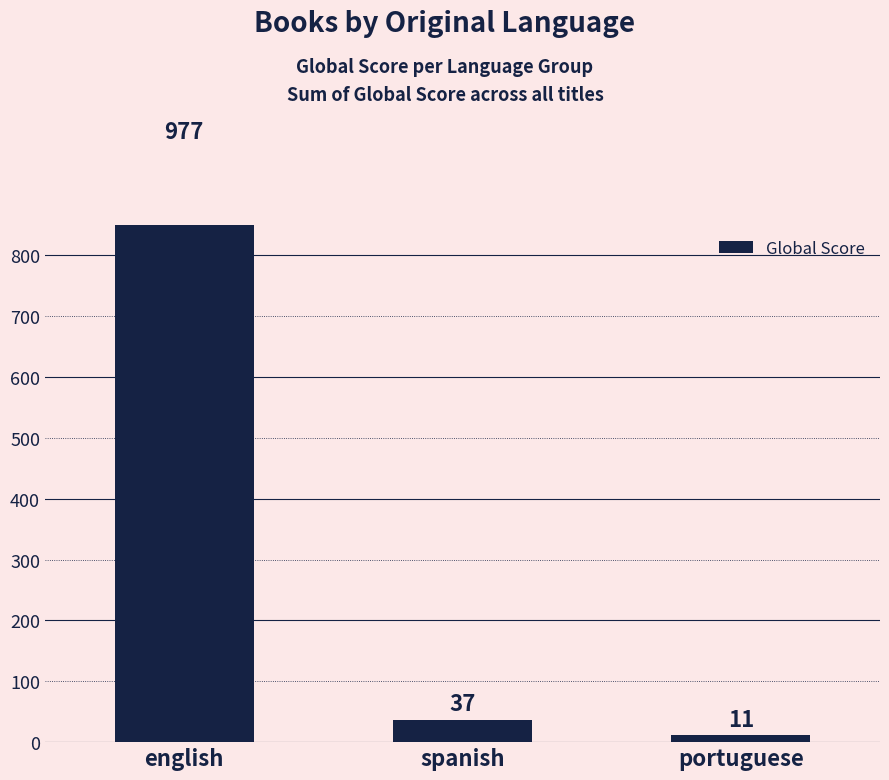

Rank the categories by value from highest to lowest.

english, spanish, portuguese